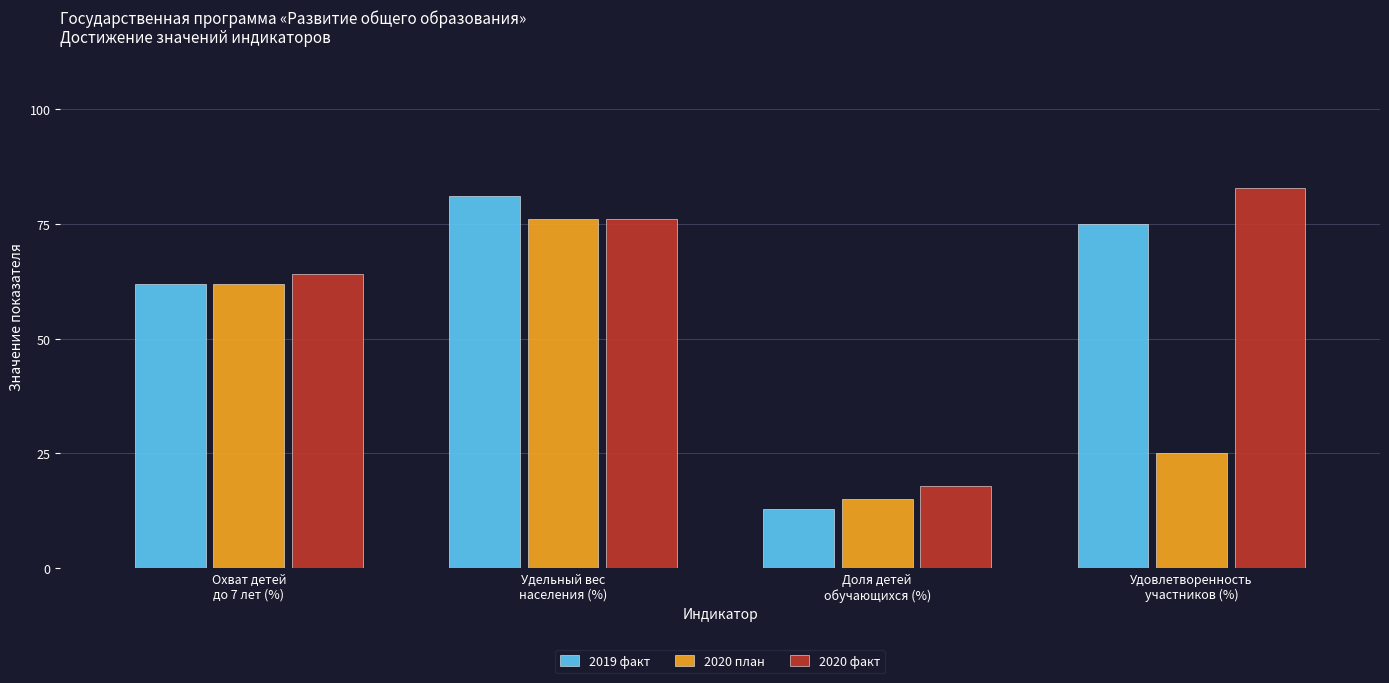

What is the sum of all 2020 план values?

178.0